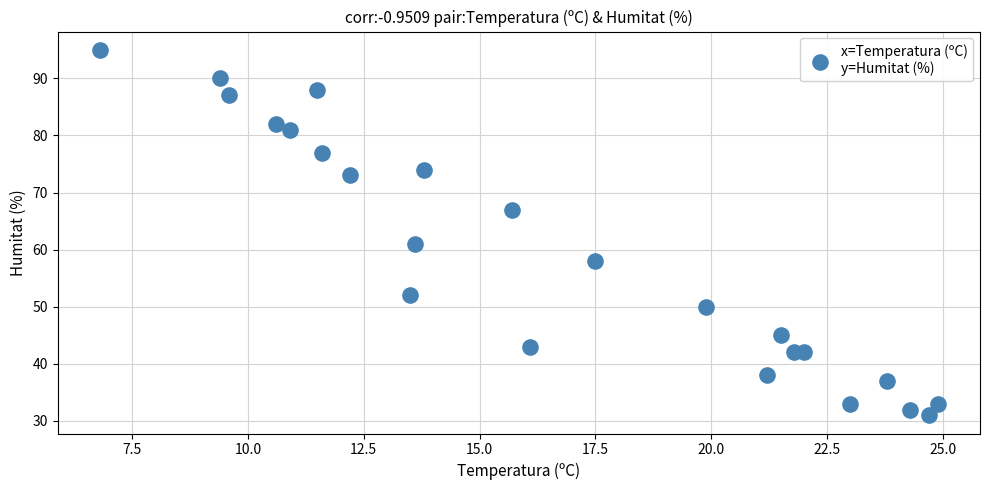

What Y value in the scatter plot is closest to 63?

61